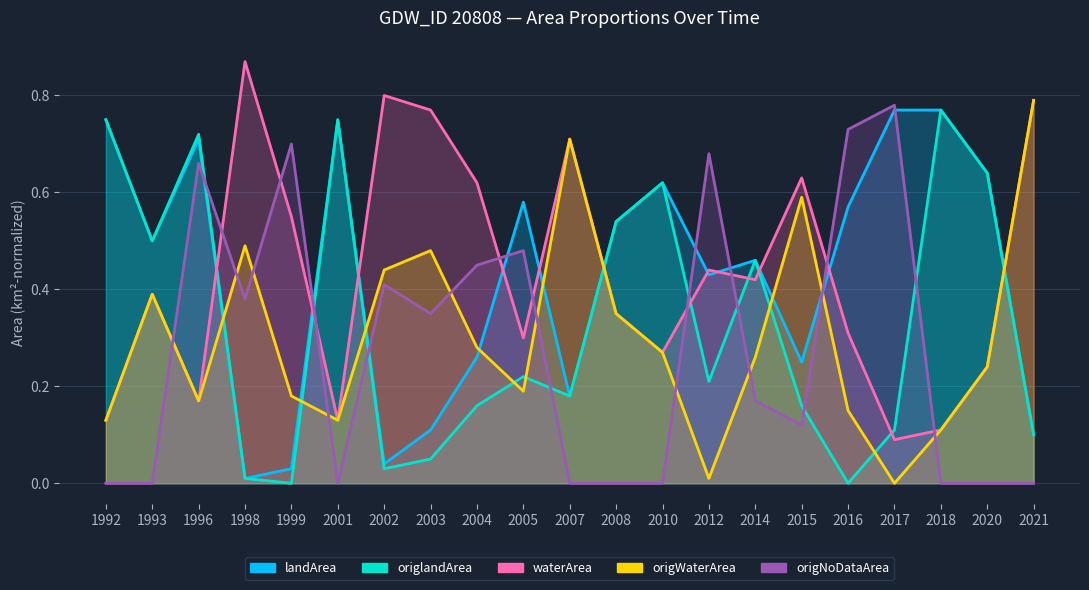

What are all the series names shown in the legend?

landArea, origlandArea, waterArea, origWaterArea, origNoDataArea